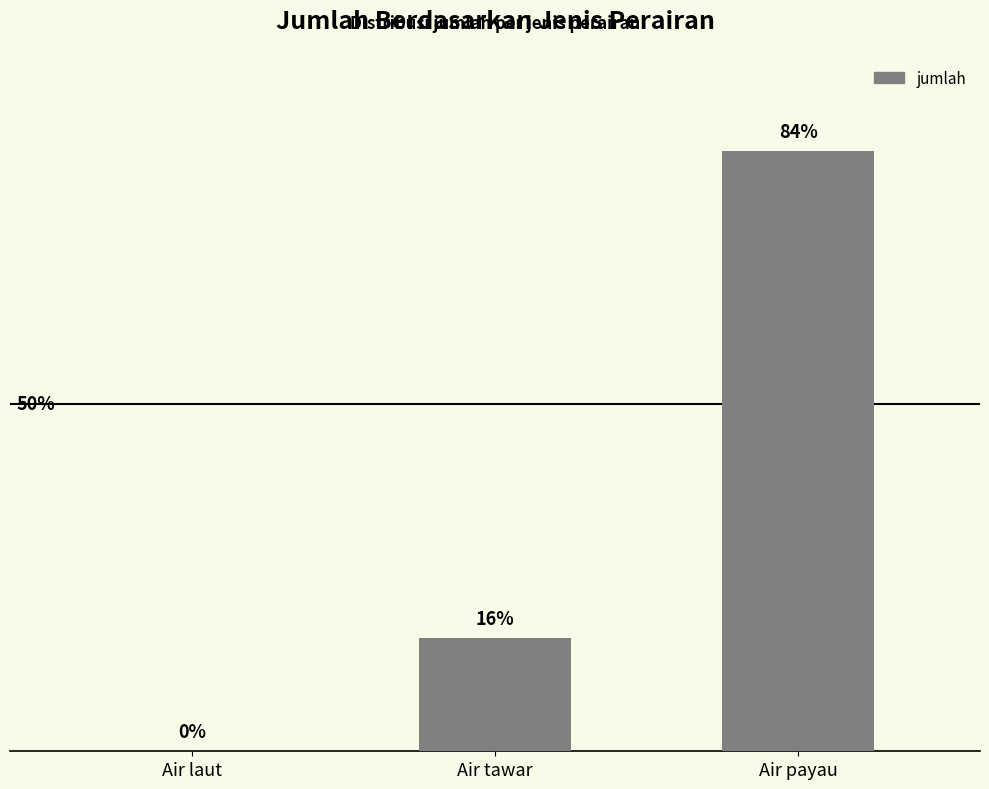

What is the label of the 2nd bar from the right?

Air tawar